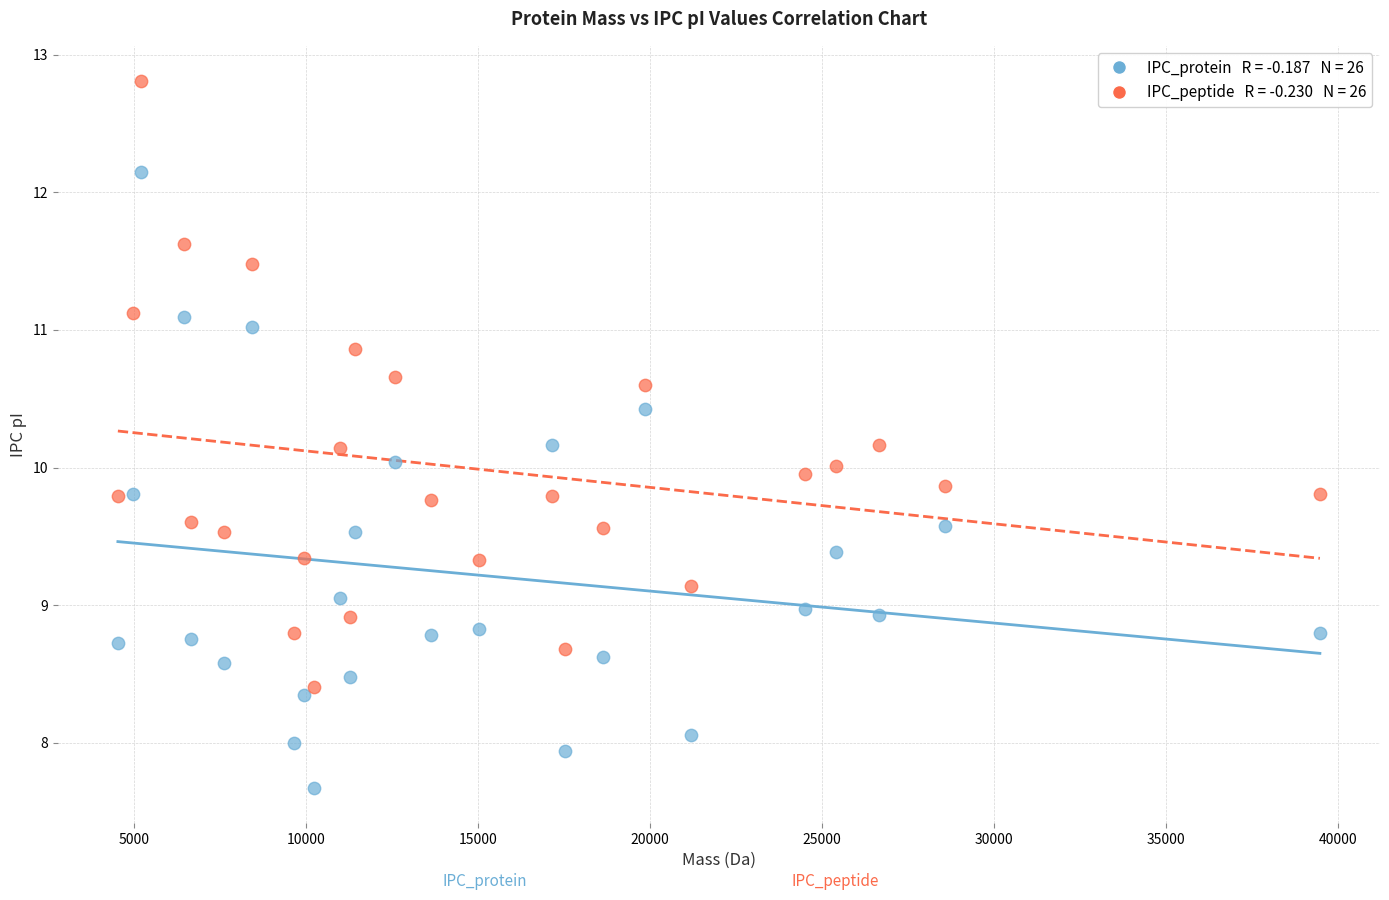

Across all data points, what is the range of X values (max minus min)?

34930.7